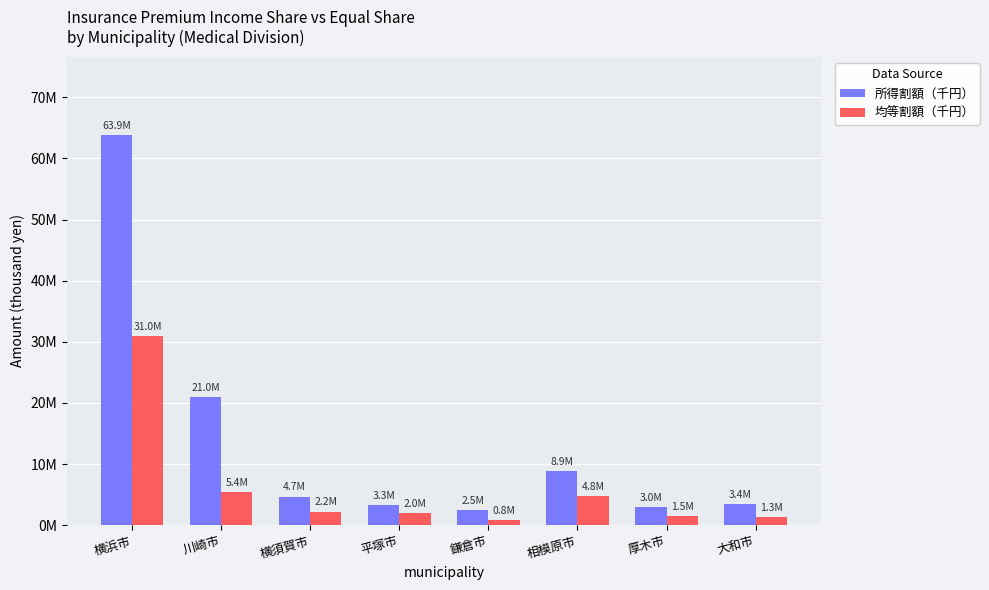

Does the chart contain any negative values?

No